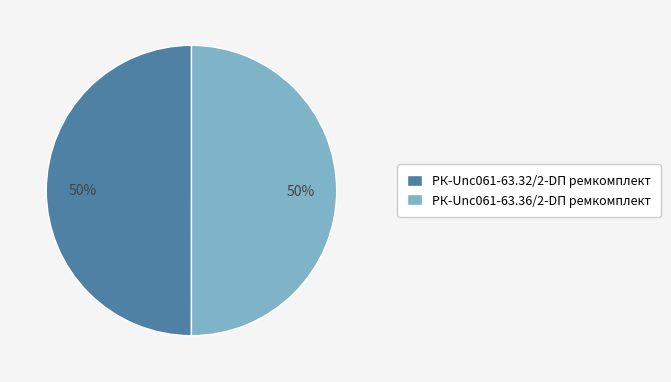

Approximately how many times larger is the value at РК-Unc061-63.36/2-DП ремкомплект compared to РК-Unc061-63.32/2-DП ремкомплект?

1.0